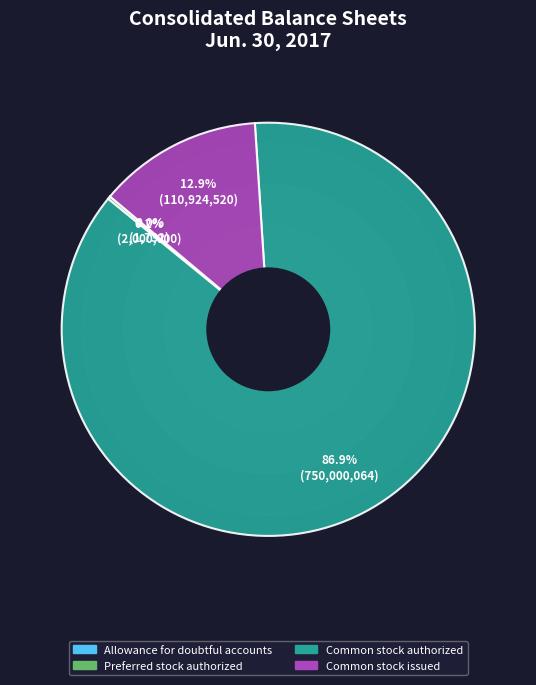

Is there a majority slice in this chart?

Yes